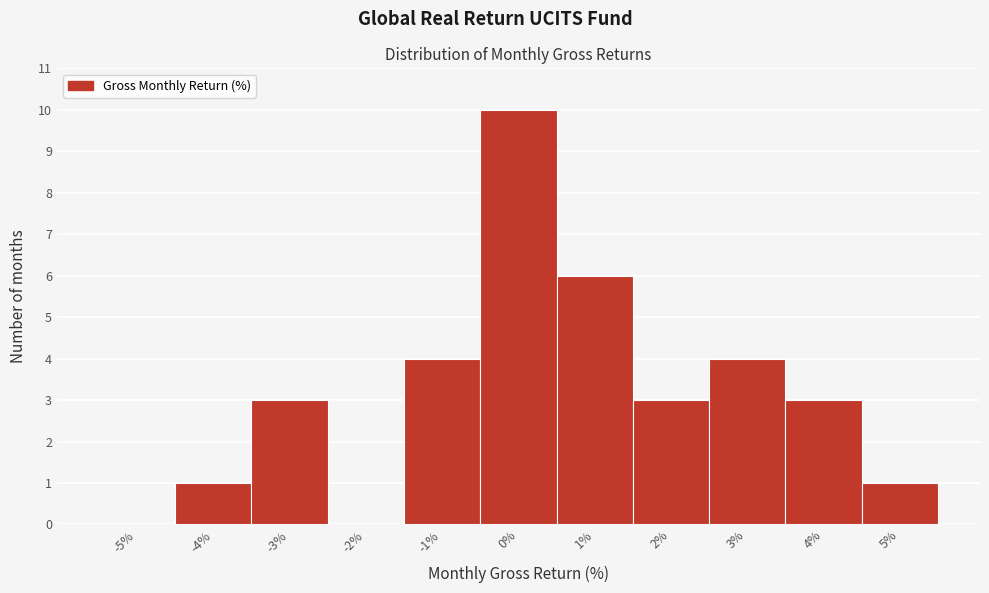

Reading left to right, transcribe this chart: for each bar, give the range it covers on the x-axis and its height. The values are not printed on the chart, so give them approximately, as read against the axis.

-5.5 to -4.5: 0
-4.5 to -3.5: 1
-3.5 to -2.5: 3
-2.5 to -1.5: 0
-1.5 to -0.5: 4
-0.5 to 0.5: 10
0.5 to 1.5: 6
1.5 to 2.5: 3
2.5 to 3.5: 4
3.5 to 4.5: 3
4.5 to 5.5: 1